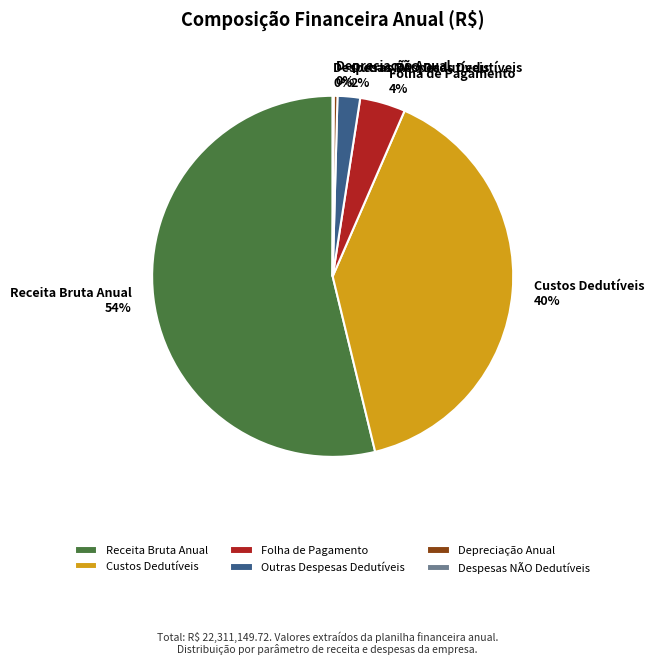

Which category has the biggest portion of the pie?

Receita Bruta Anual